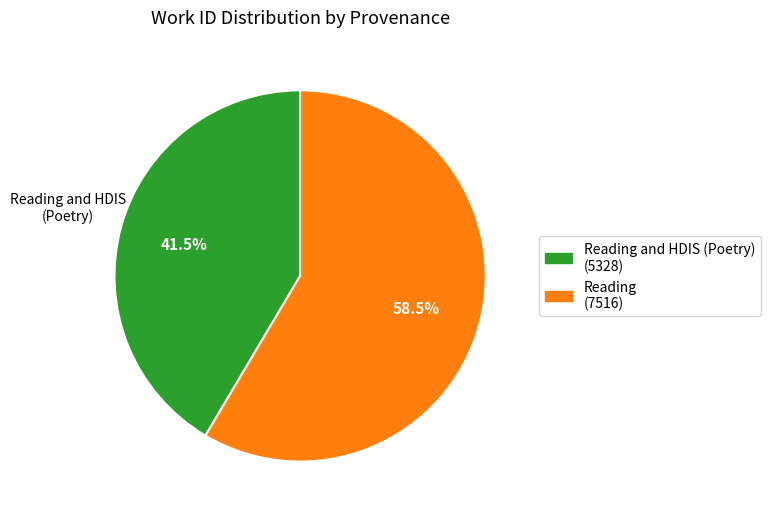

What portion of the pie excludes Reading and HDIS (Poetry) (5328)?

58.5%